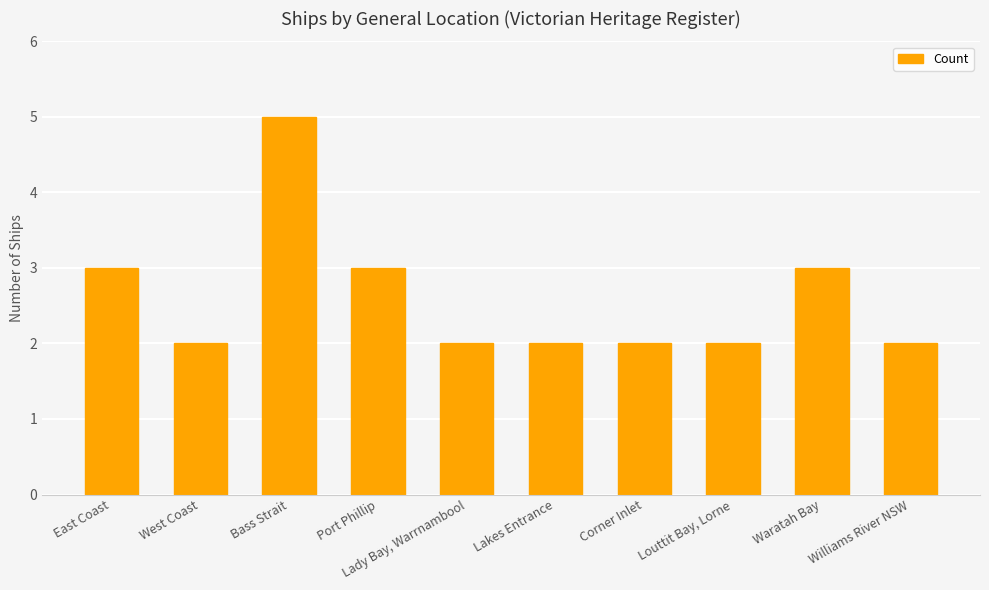

What is the average value?

3